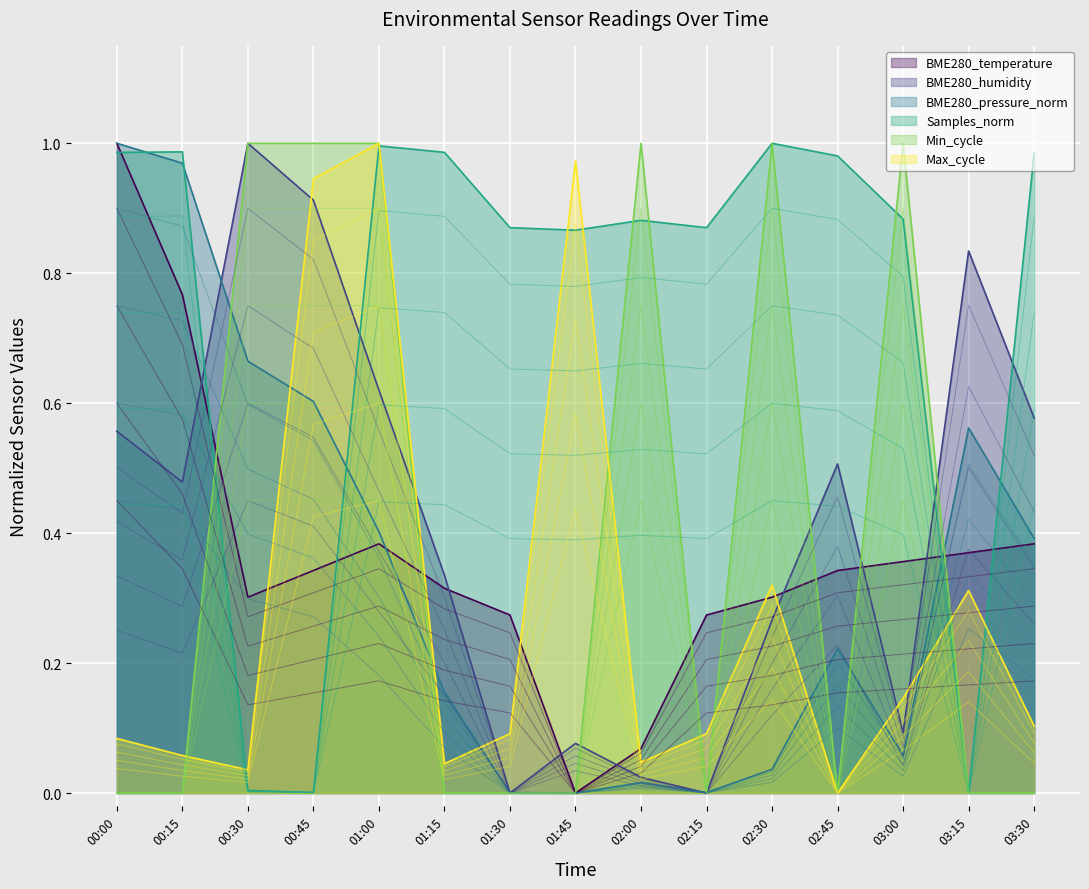

The BME280_pressure_norm series shows 0.0 at 01:45. True or false?

True